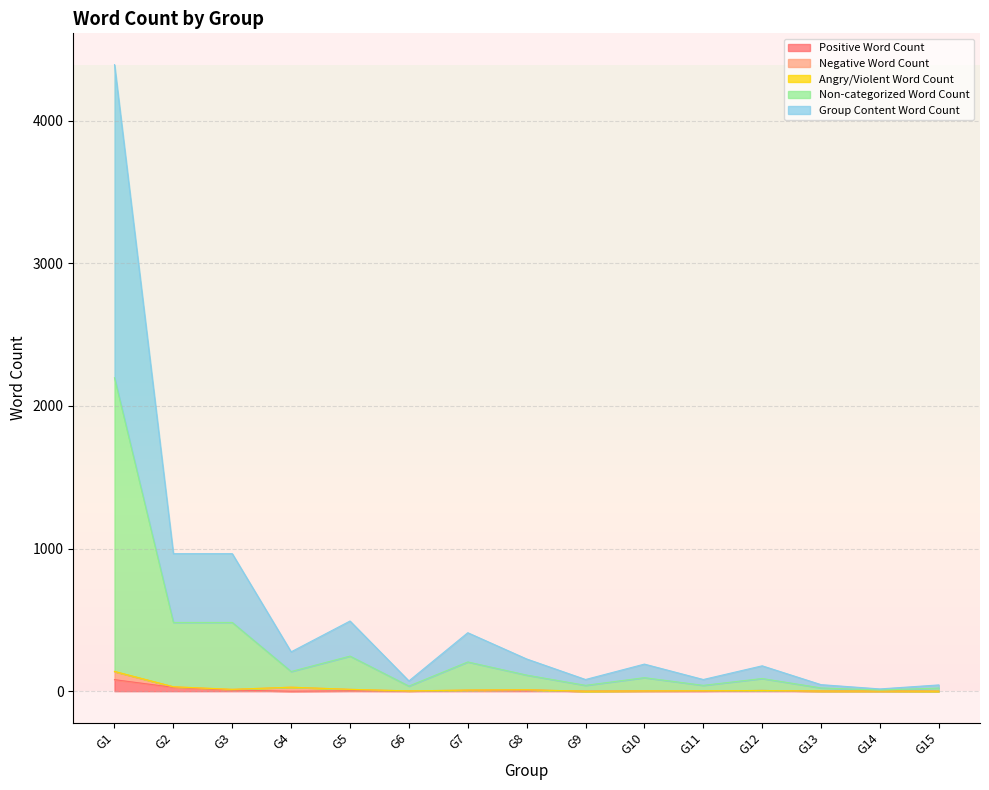

True or false: Positive Word Count and Non-categorized Word Count cross at least once.

False